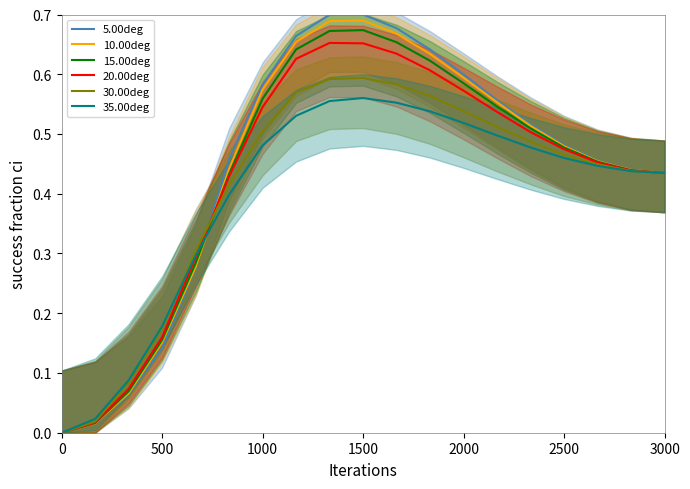

How many interior local peaks does the 15.00deg series have?

1